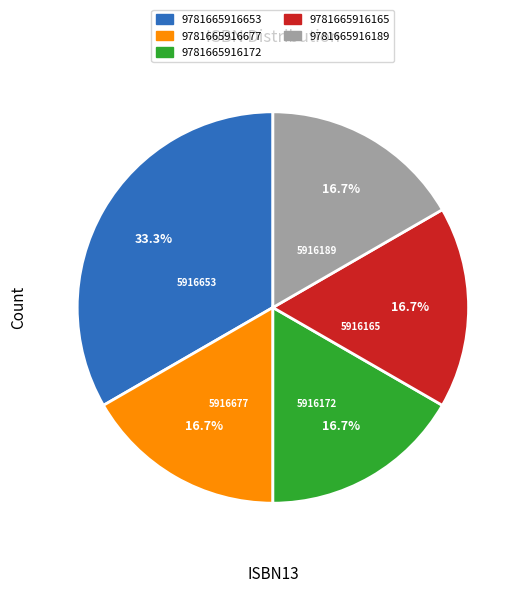

What is the ratio of the value at 9781665916189 to the value at 9781665916677?

1.0